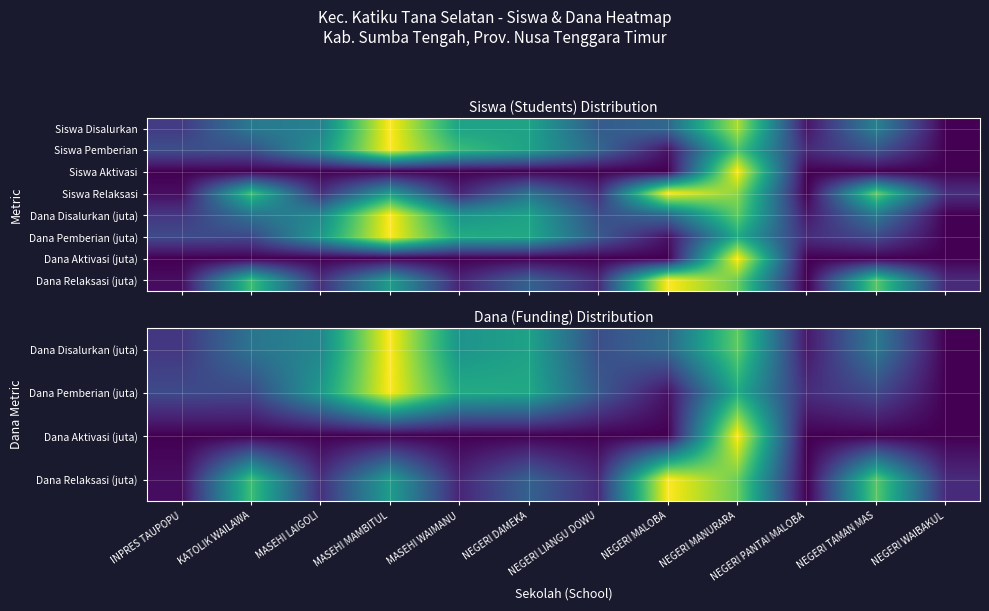

At how many categories does at least one series exceed 0?

12